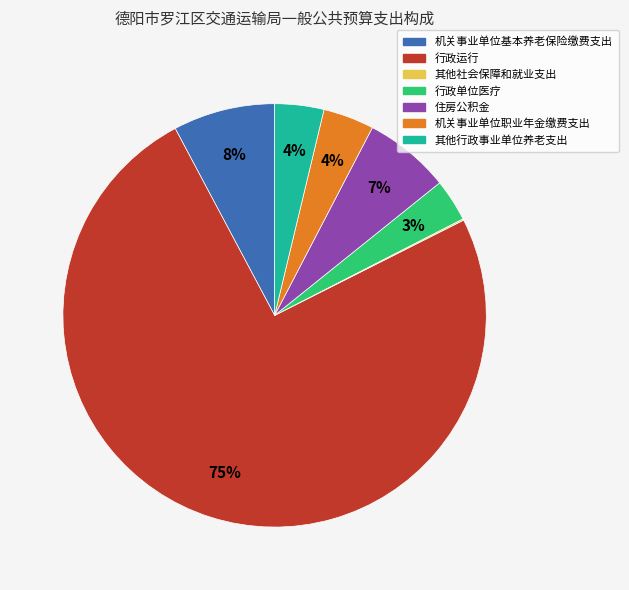

Combined, do 机关事业单位基本养老保险缴费支出 and 行政单位医疗 account for over 50%?

No